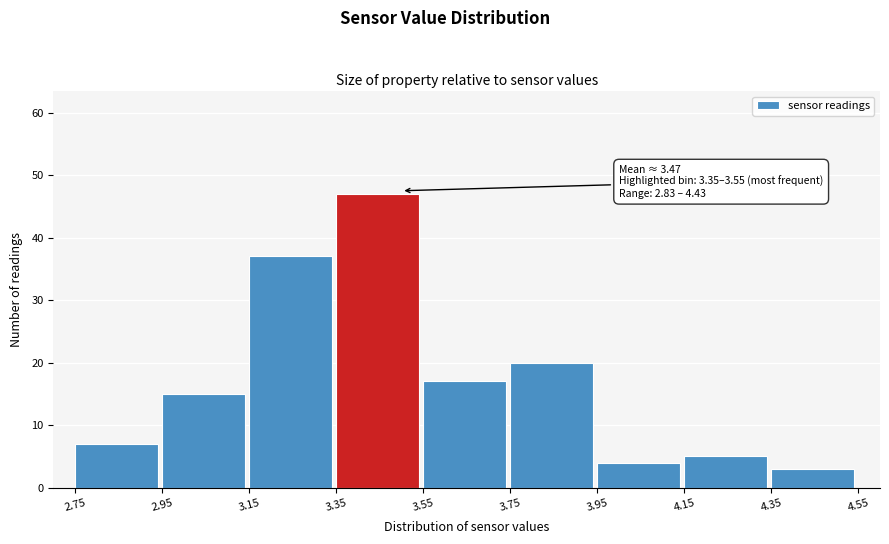

Which range on the x-axis has the tallest bar?

3.35 to 3.55